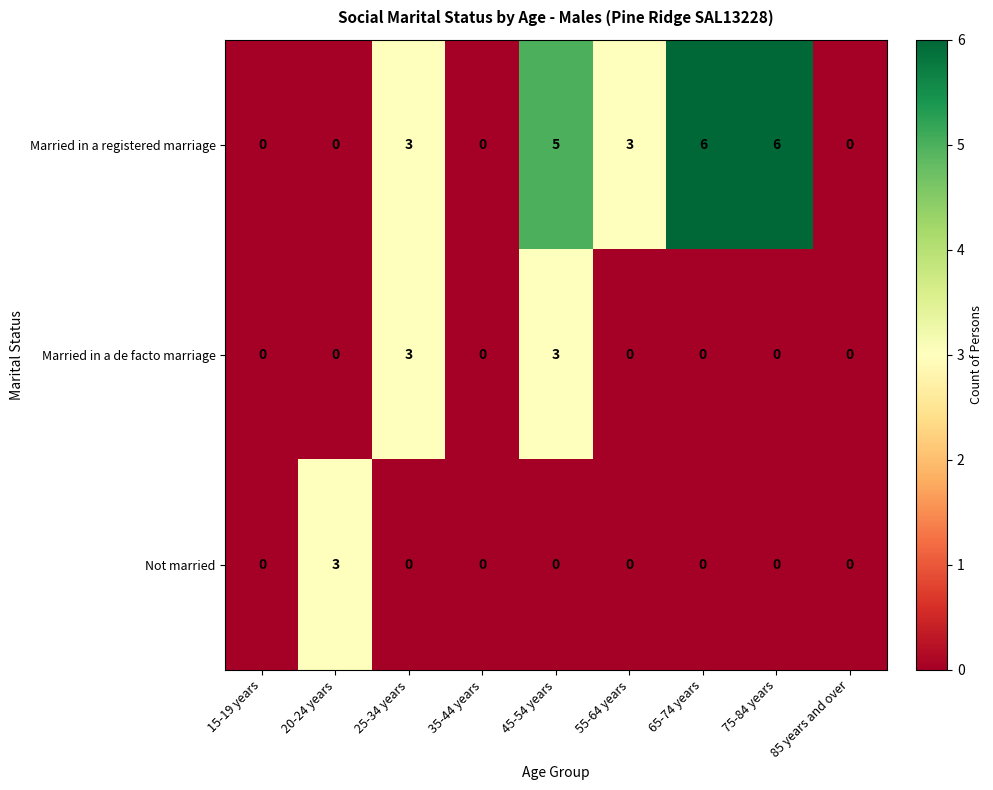

True or false: Married in a registered marriage has a value of 5 at 55-64 years.

False